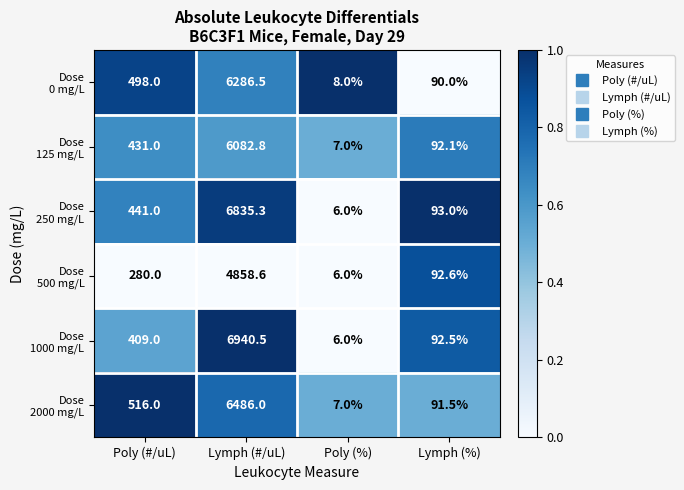

At which category does the chart reach its minimum across all series?

Poly (%)